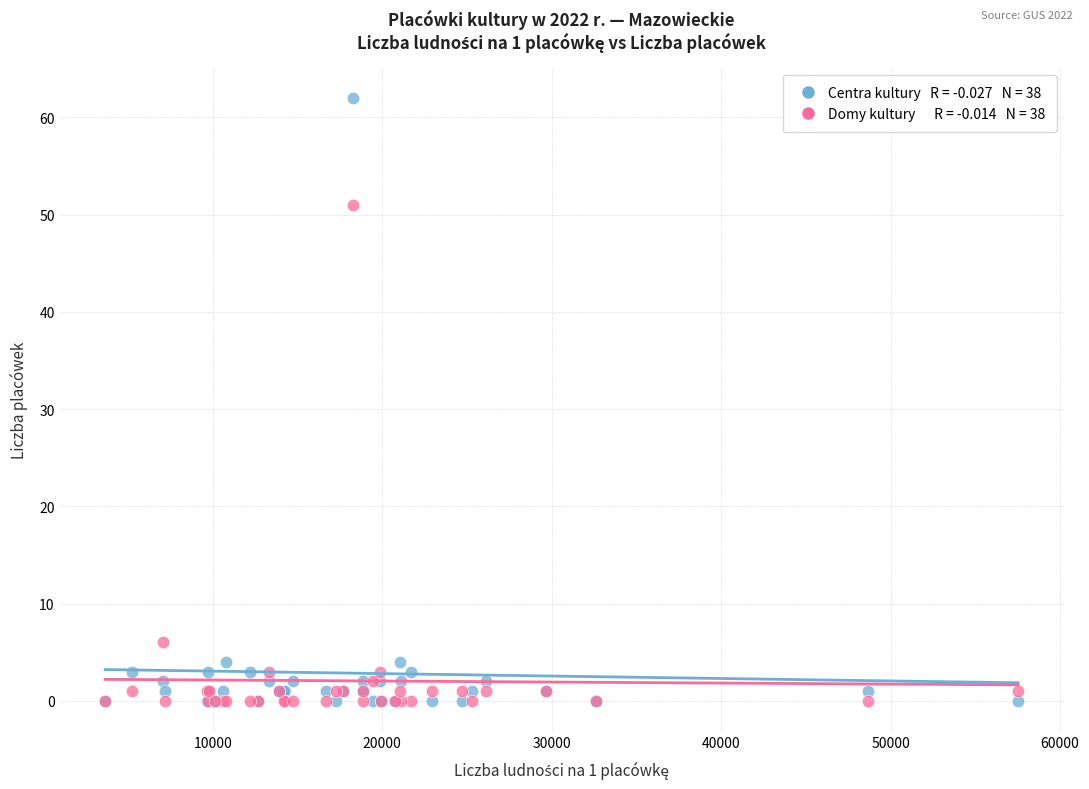

Across all series, what Y value is closest to 31?

51